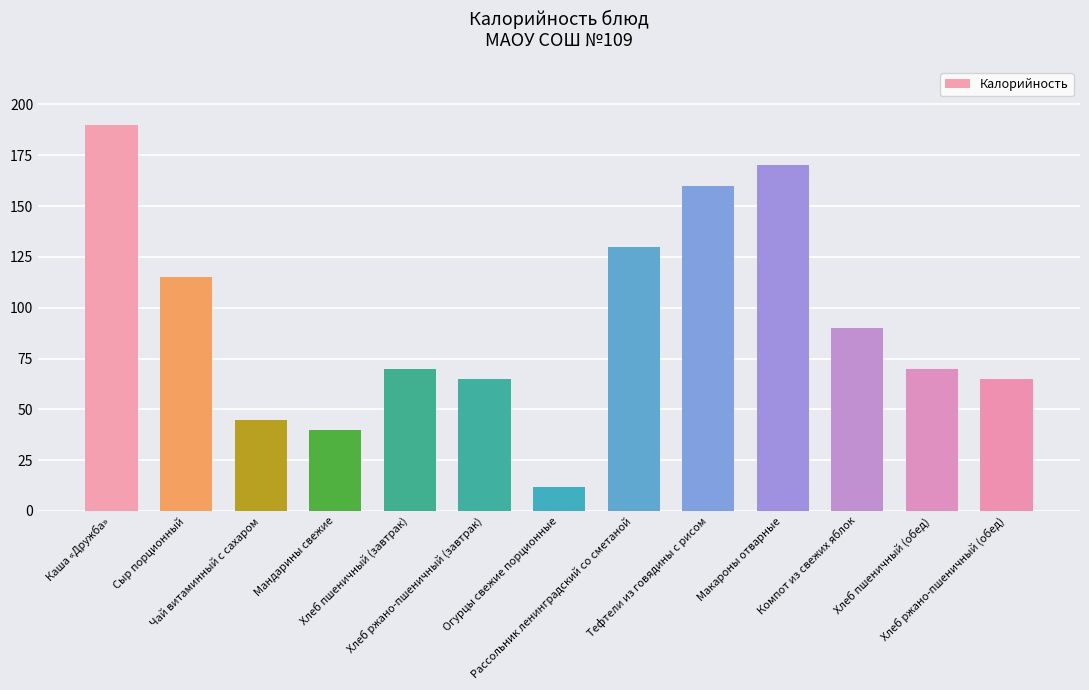

What is the greatest value displayed?

190